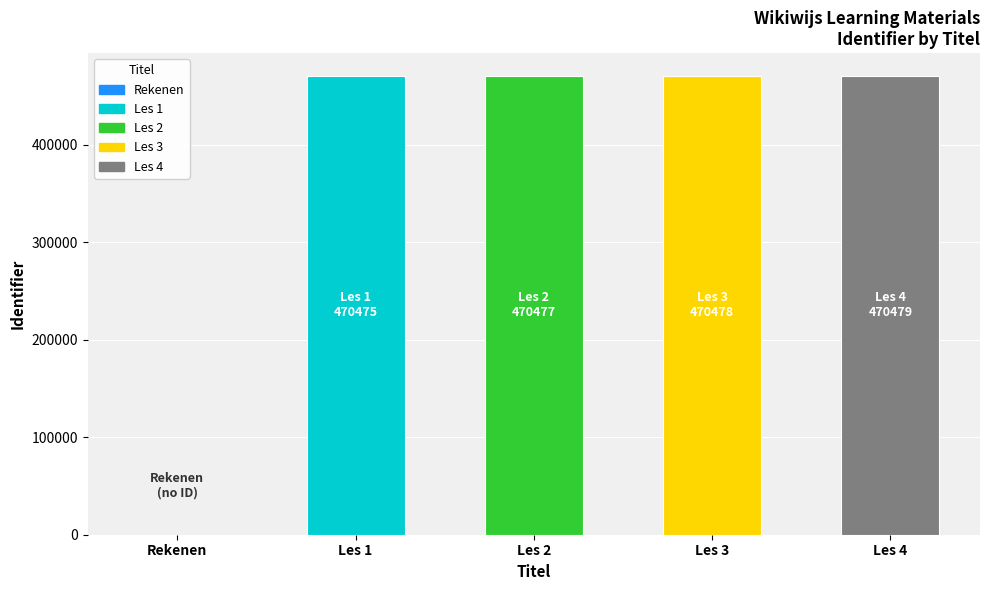

What is the difference between the second highest and minimum values?

470478